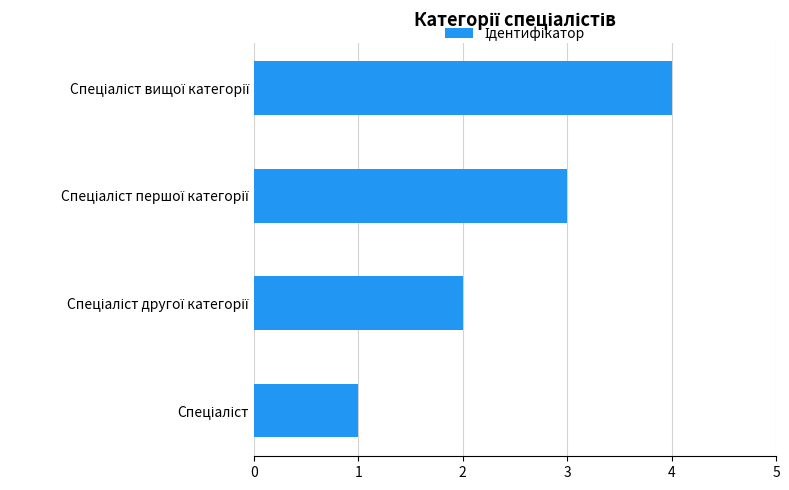

What is the greatest value displayed?

4